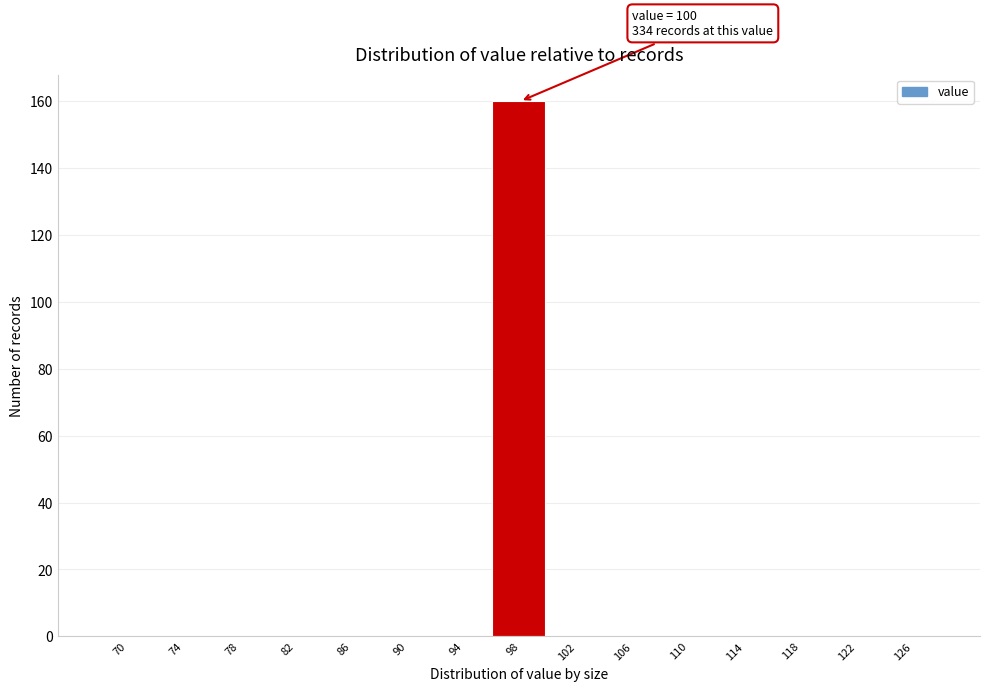

Reading left to right, what are all the values shown in this chart?

70=0	74=0	78=0	82=0	86=0	90=0	94=0	98=160	102=0	106=0	110=0	114=0	118=0	122=0	126=0